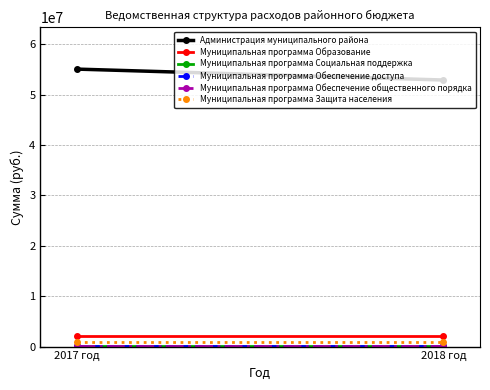

What is the total value across all series at 2017 год?

58287710